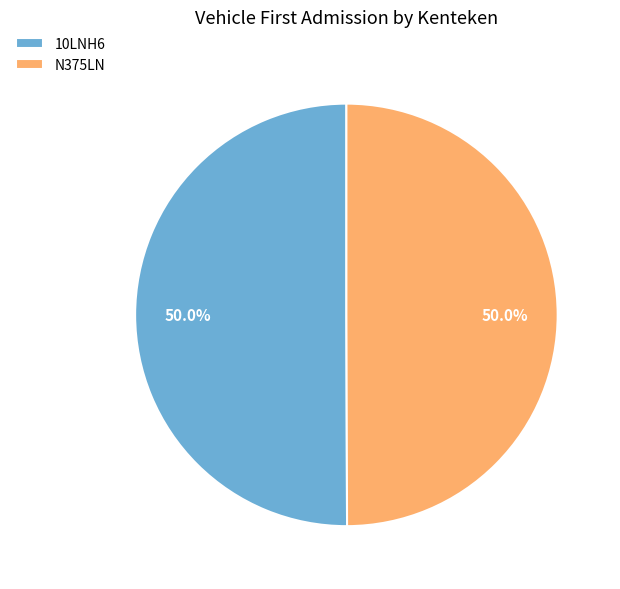

Approximately how many times larger is the value at N375LN compared to 10LNH6?

1.0